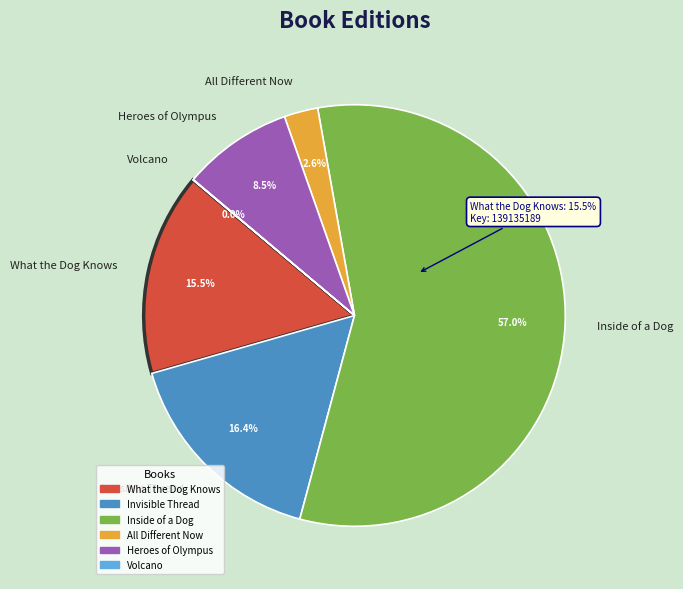

Is it true that Invisible Thread is 16% of the pie?

True